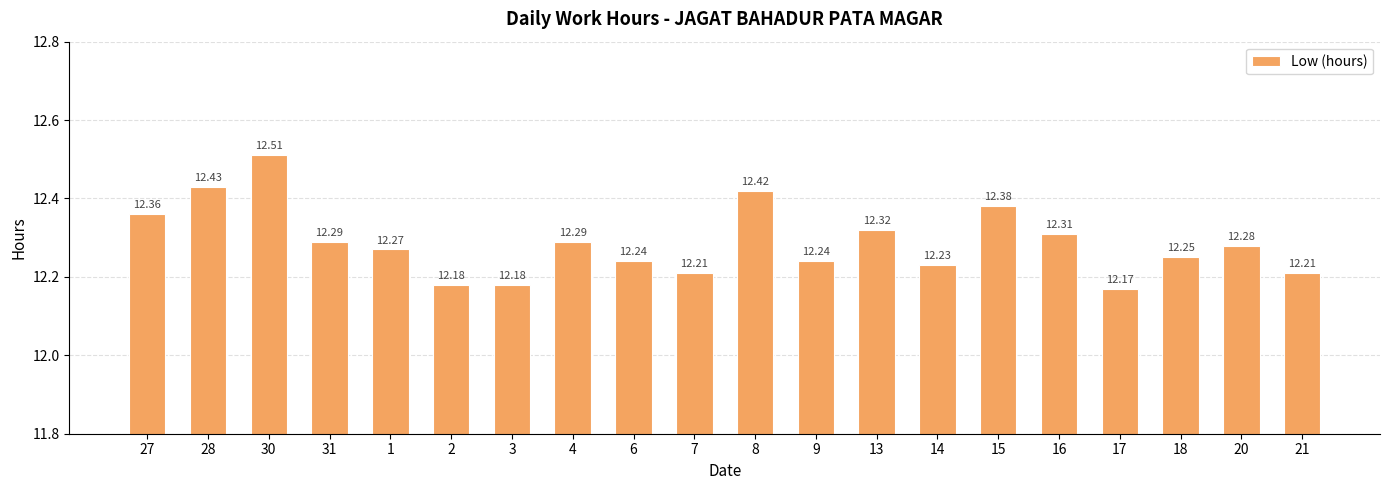

Approximately how many times larger is the value at 31 compared to 21?

1.0